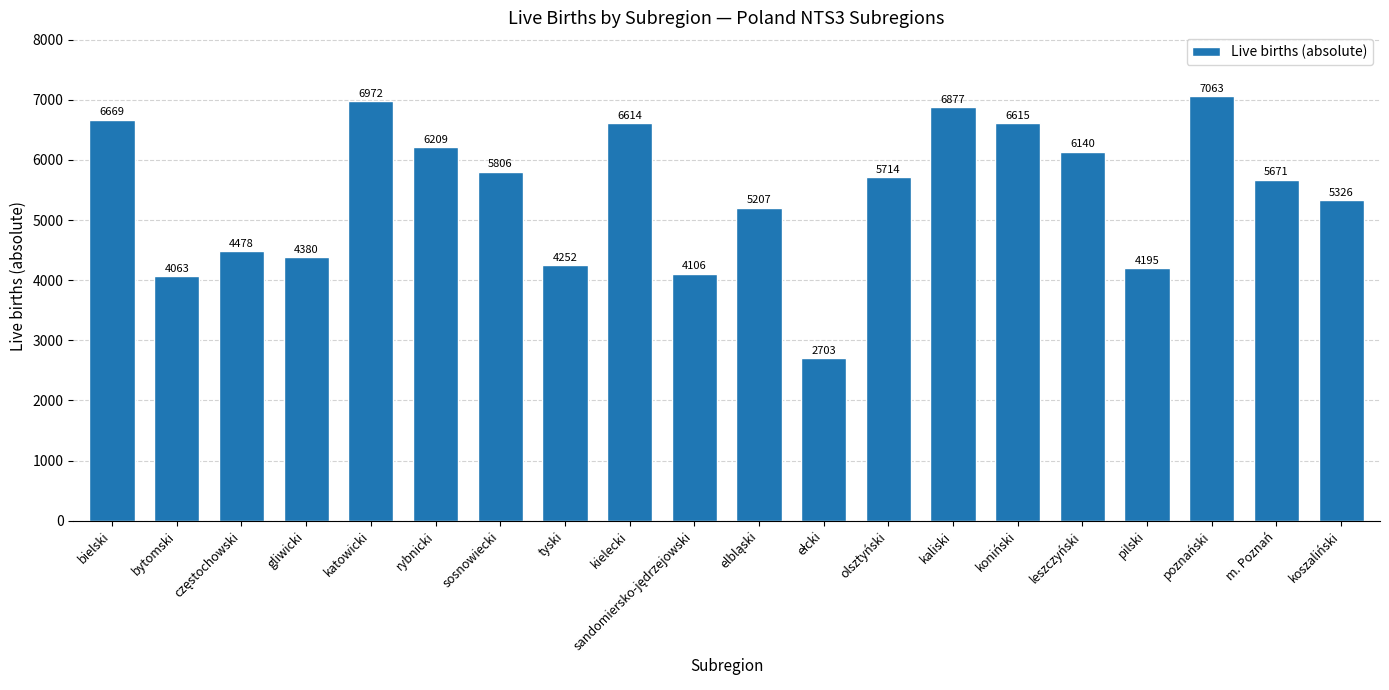

What is the label of the 15th bar from the right?

rybnicki